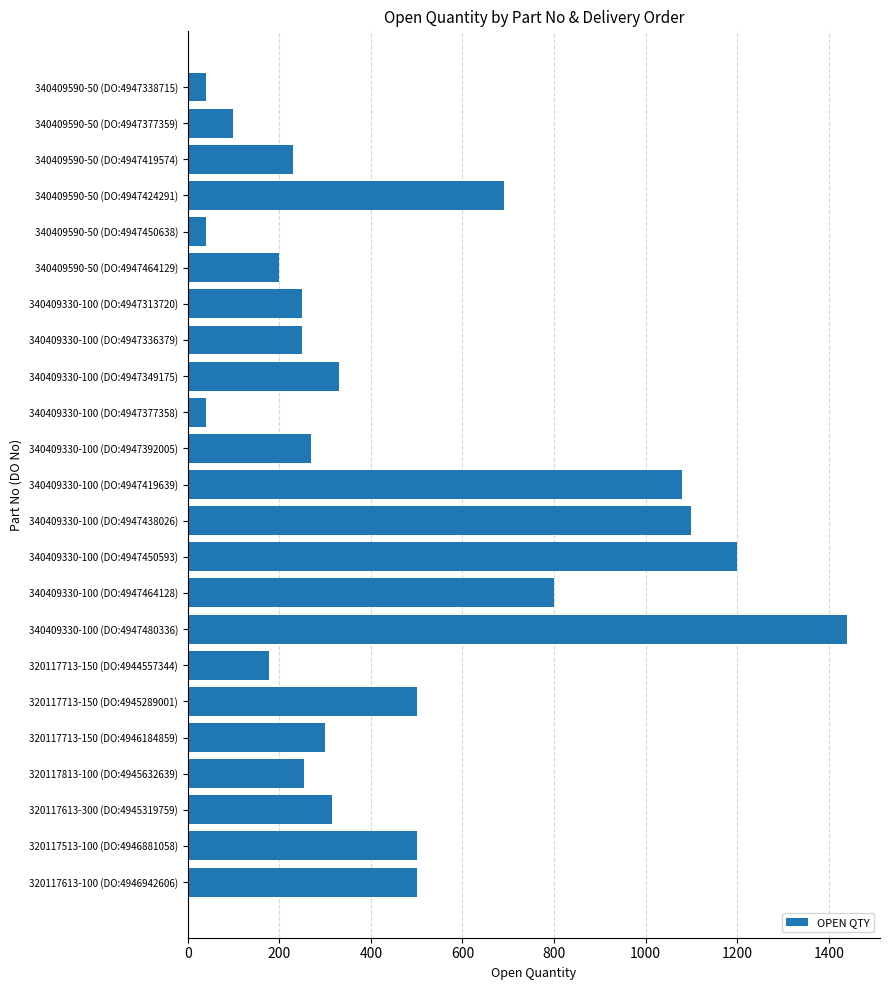

Which label corresponds to the largest value in the chart?

340409330-100 (DO:4947480336)